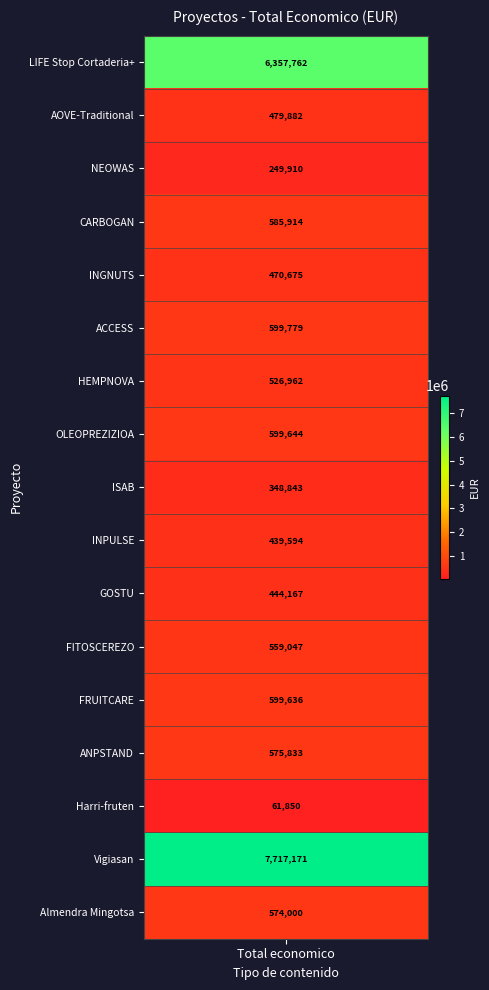

Approximately how many times larger is the value at Almendra Mingotsa GO compared to ACCESS GO?

1.0